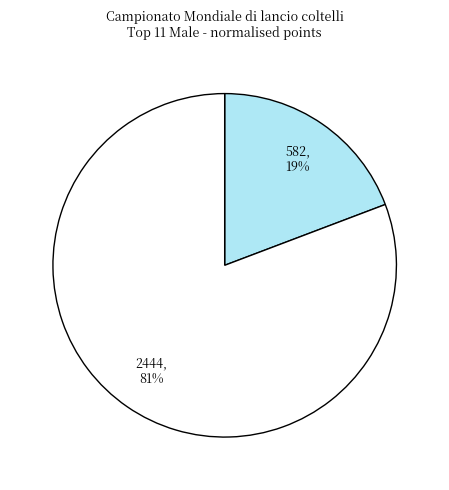

To the nearest percent, what is the difference between the largest and smallest slice percentages?

62%